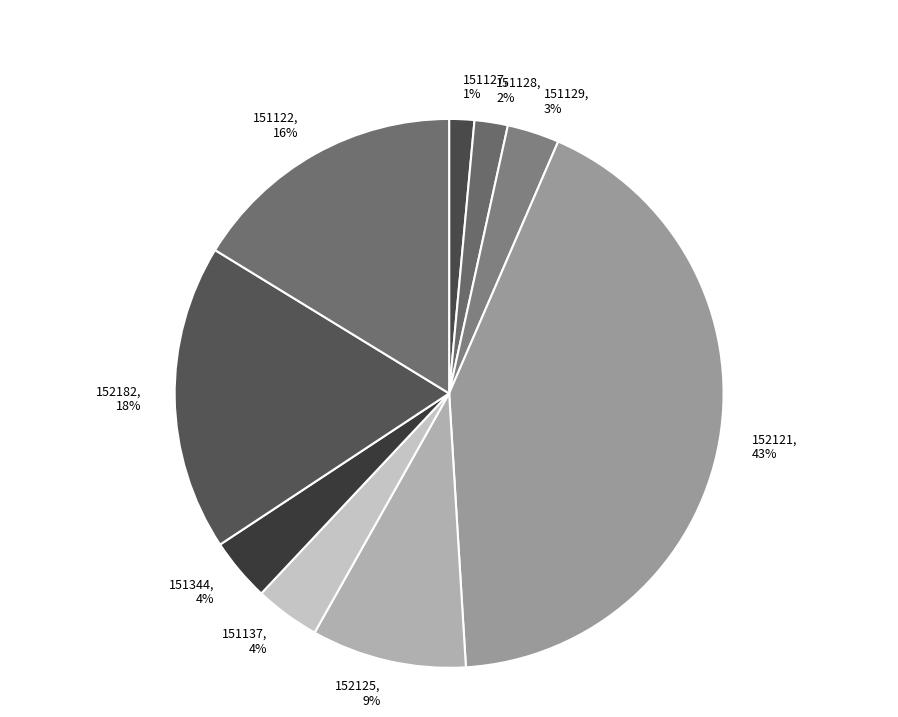

Between 152182 and 151127, which is larger?

152182